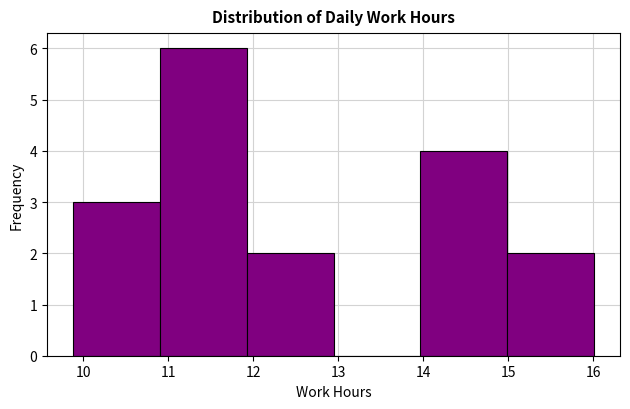

What is the height of the bar covering 11.9 to 12.9 on the x-axis? Neither the bar edges nor the heights are printed on the chart, so give them approximately, as read against the axes.

2